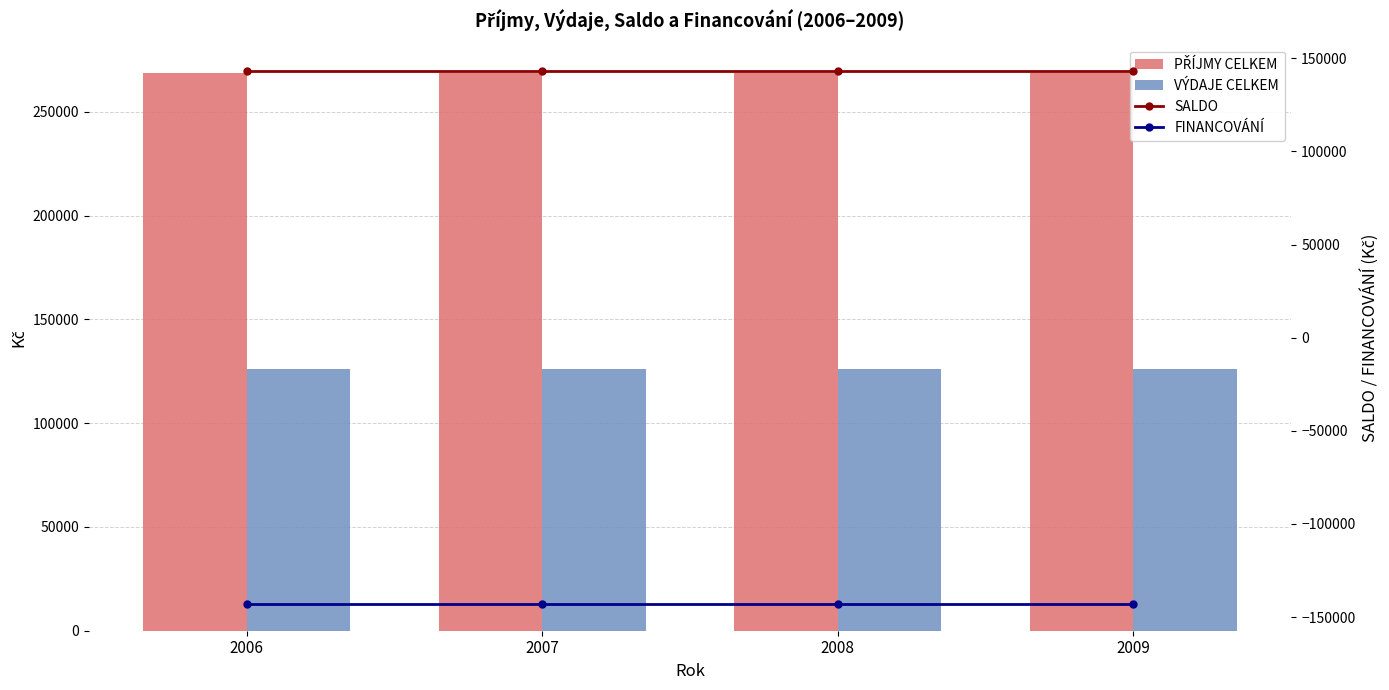

What is the value of the VÝDAJE CELKEM bar at the 2nd from the left?

126000